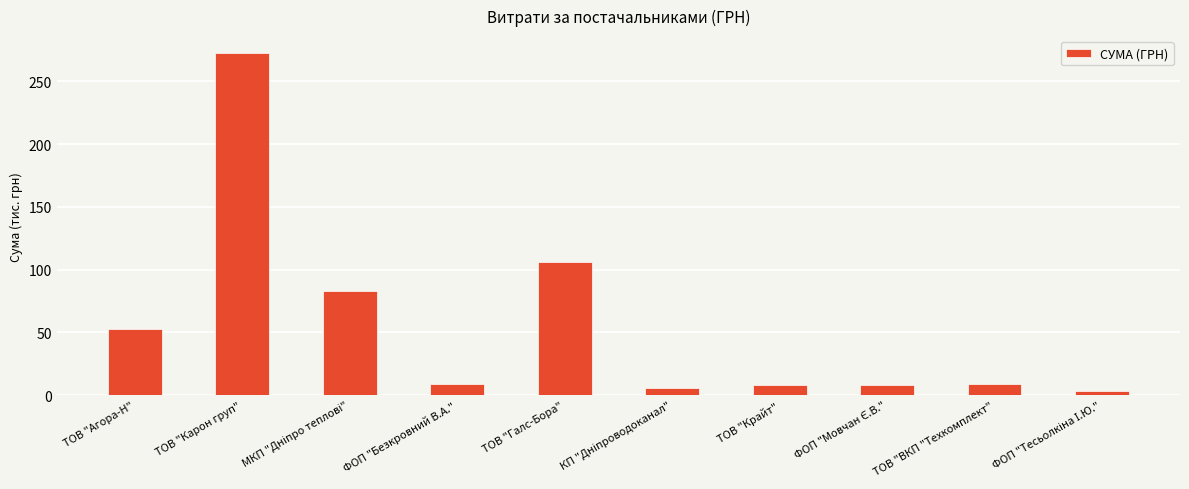

How many bars are there in total?

10